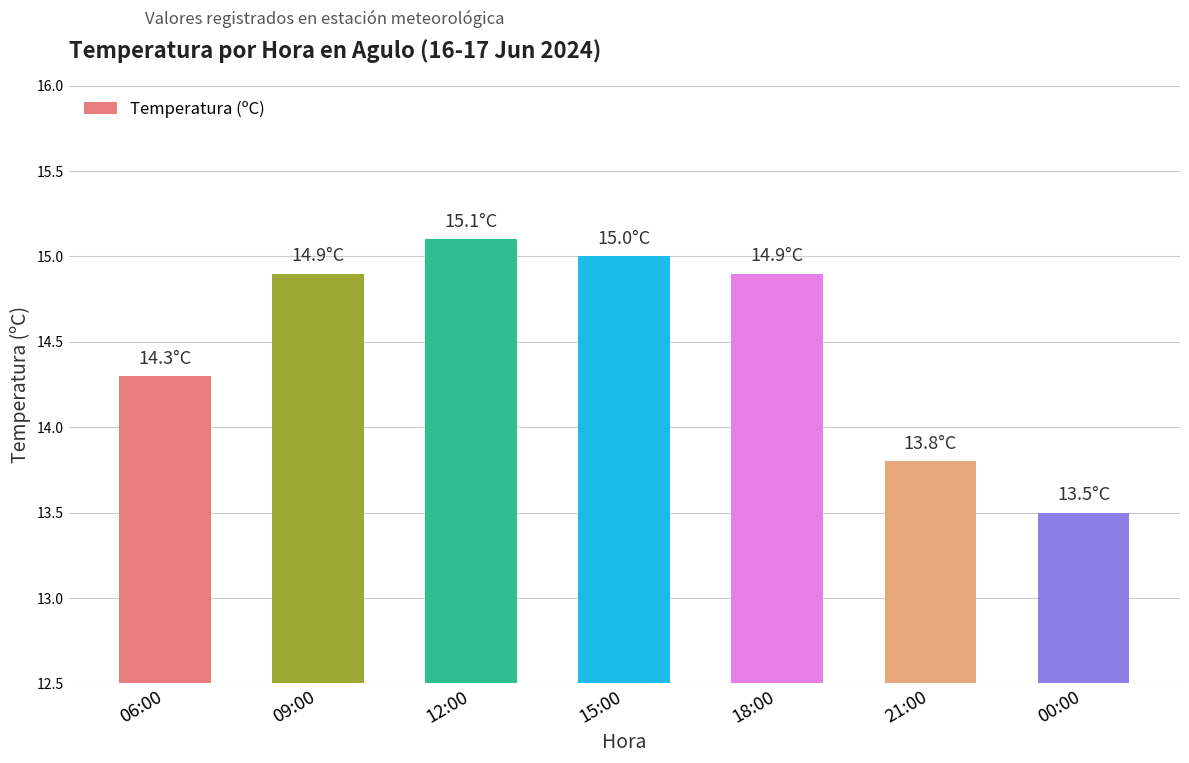

Reading left to right, transcribe all the data shown in this chart.

14.3	14.9	15.1	15.0	14.9	13.8	13.5